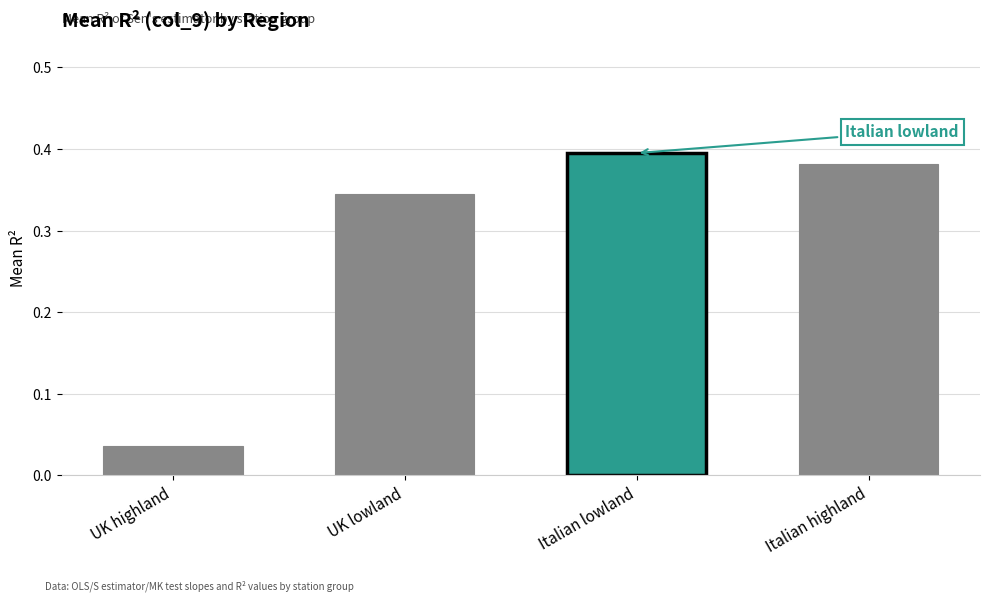

What is the average value?

0.3